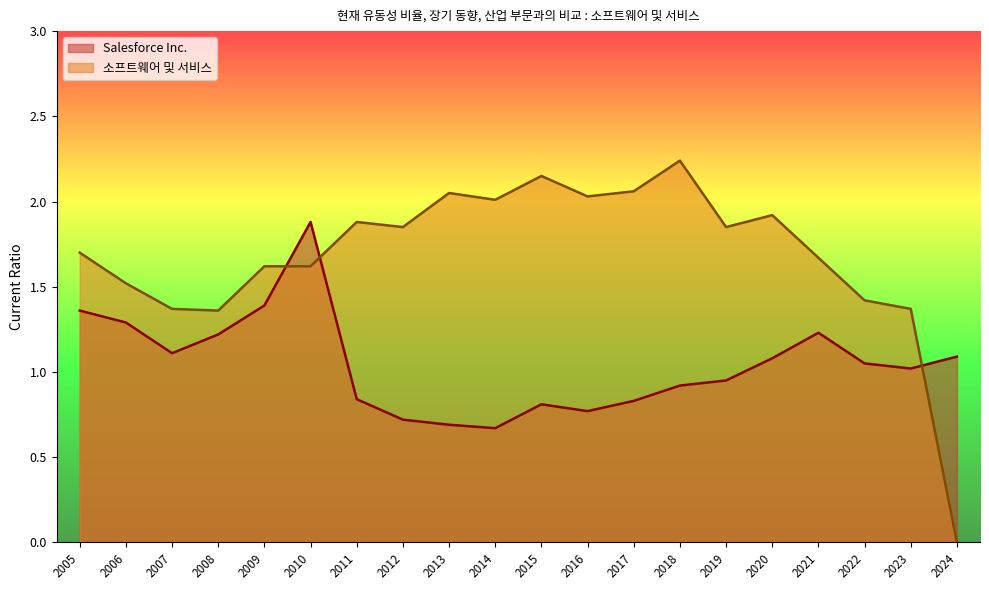

How many data points in Salesforce Inc. are above 1?

11